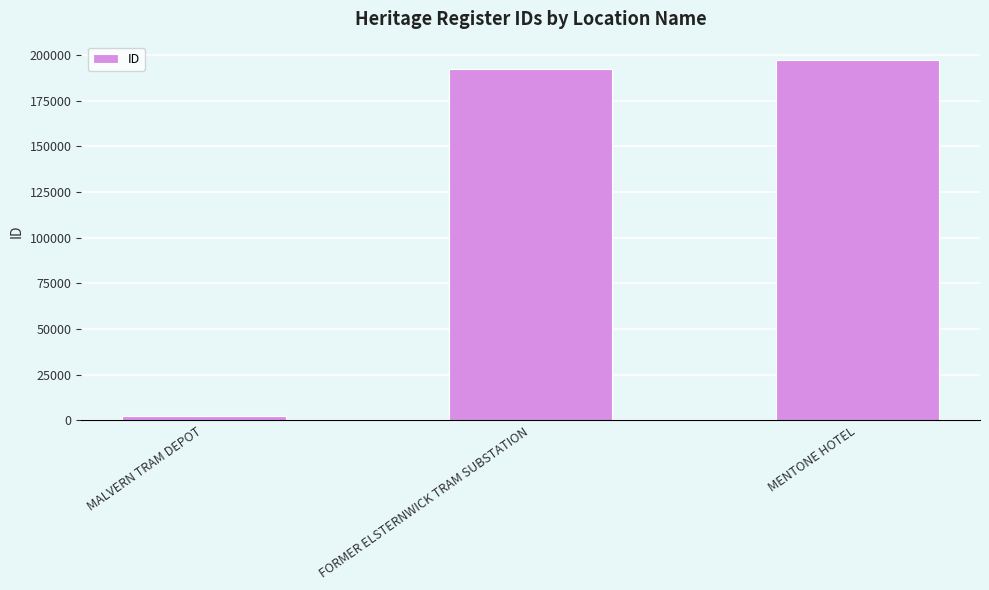

What is the value of the 1st bar from the left?

2138